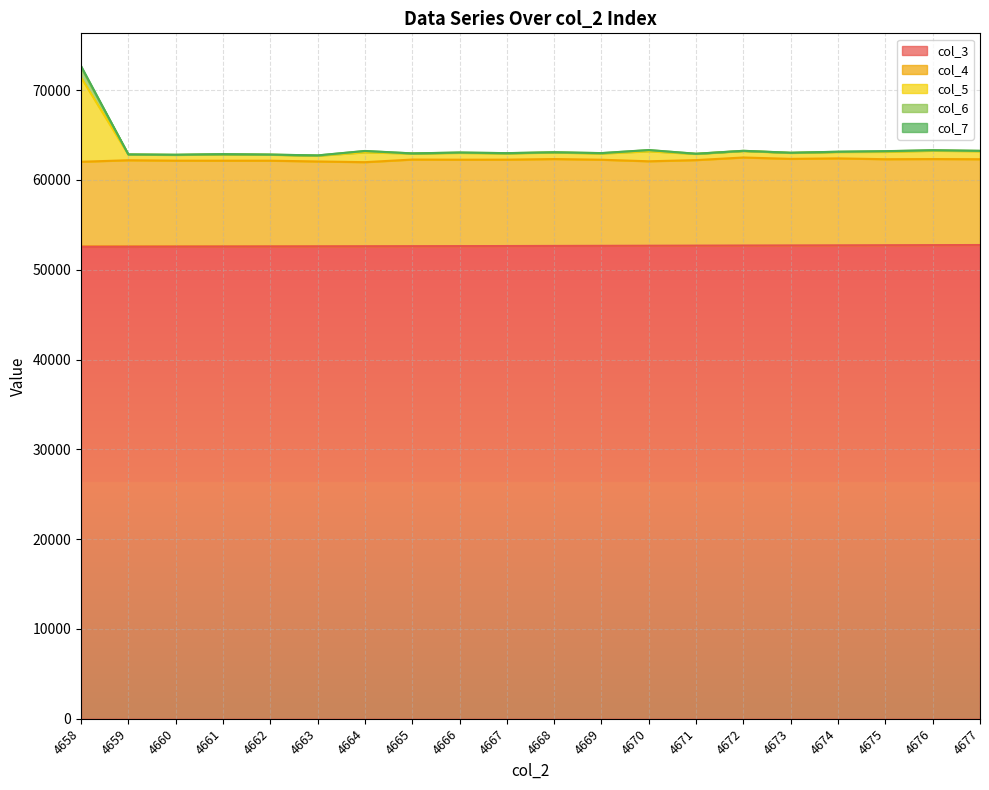

Which series has the widest spread of values?

col_5